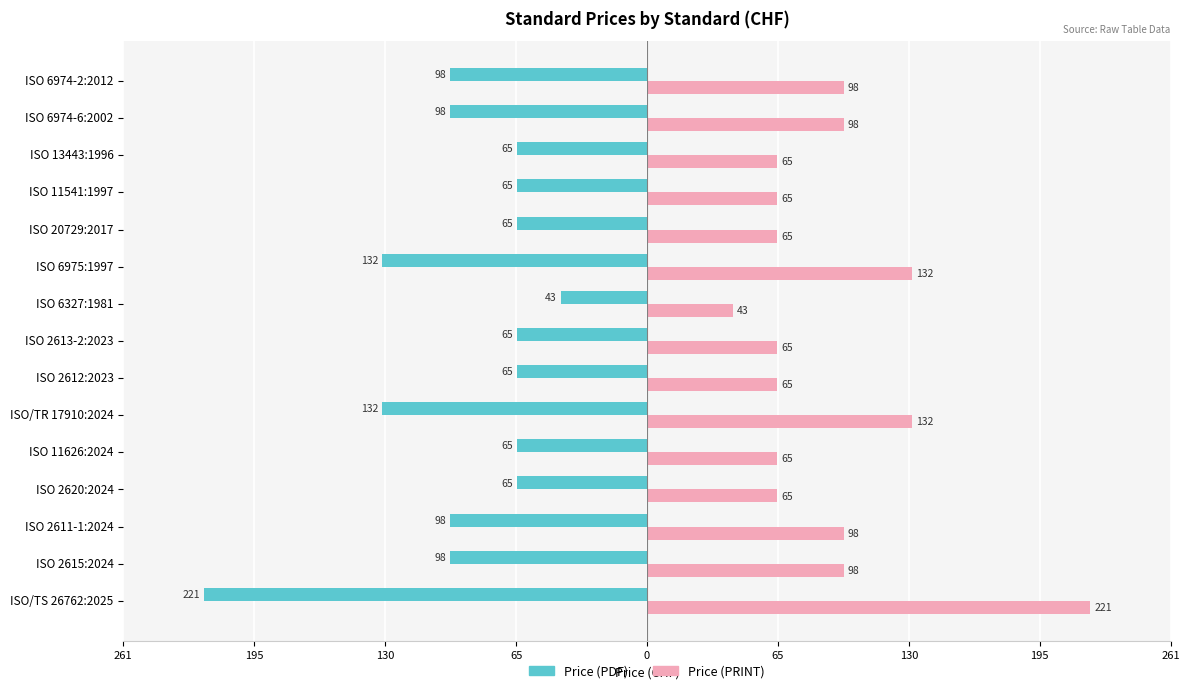

What are all the series names shown in the legend?

Price (PDF), Price (PRINT)